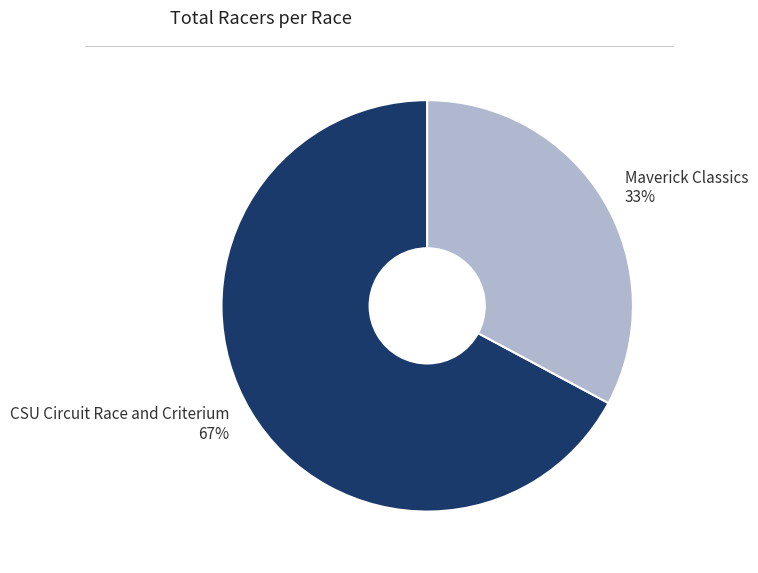

Between Maverick Classics and CSU Circuit Race and Criterium, which is larger?

CSU Circuit Race and Criterium